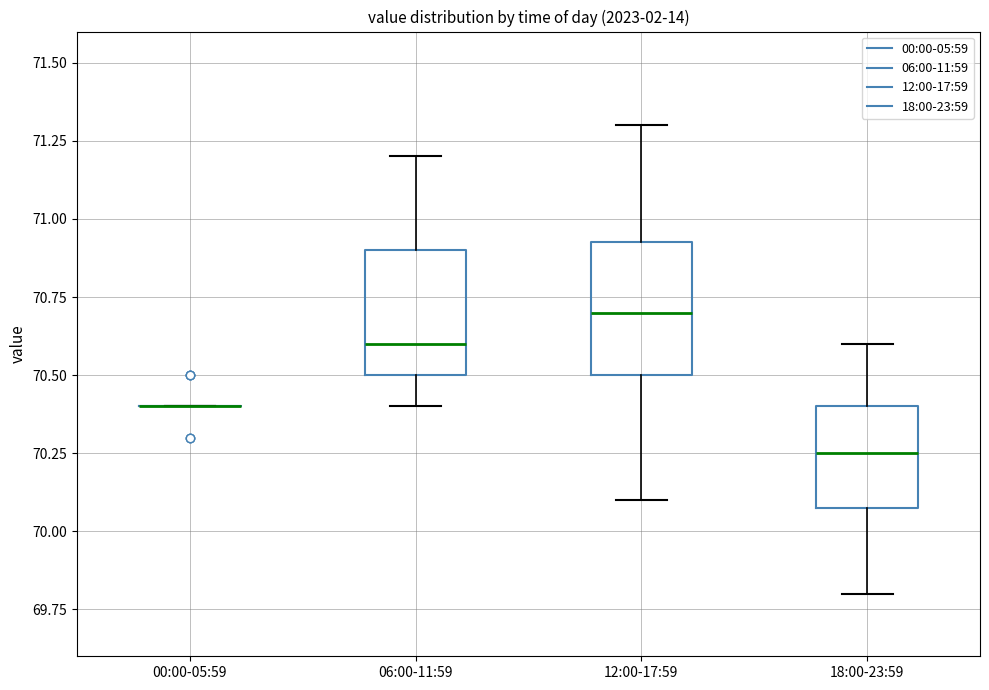

Reading left to right, transcribe this box plot: for each box, give where its median line is, the range the box spans, and where its two whiskers end, as read against the y-axis. The values are not printed on the chart, so give them approximately, as read against the axis.

00:00-05:59: box collapsed to a line at 70.40, whiskers 70.40 to 70.40
06:00-11:59: median 70.60, box 70.50 to 70.90, whiskers 70.40 to 71.20
12:00-17:59: median 70.70, box 70.50 to 70.95, whiskers 70.10 to 71.30
18:00-23:59: median 70.25, box 70.10 to 70.40, whiskers 69.80 to 70.60